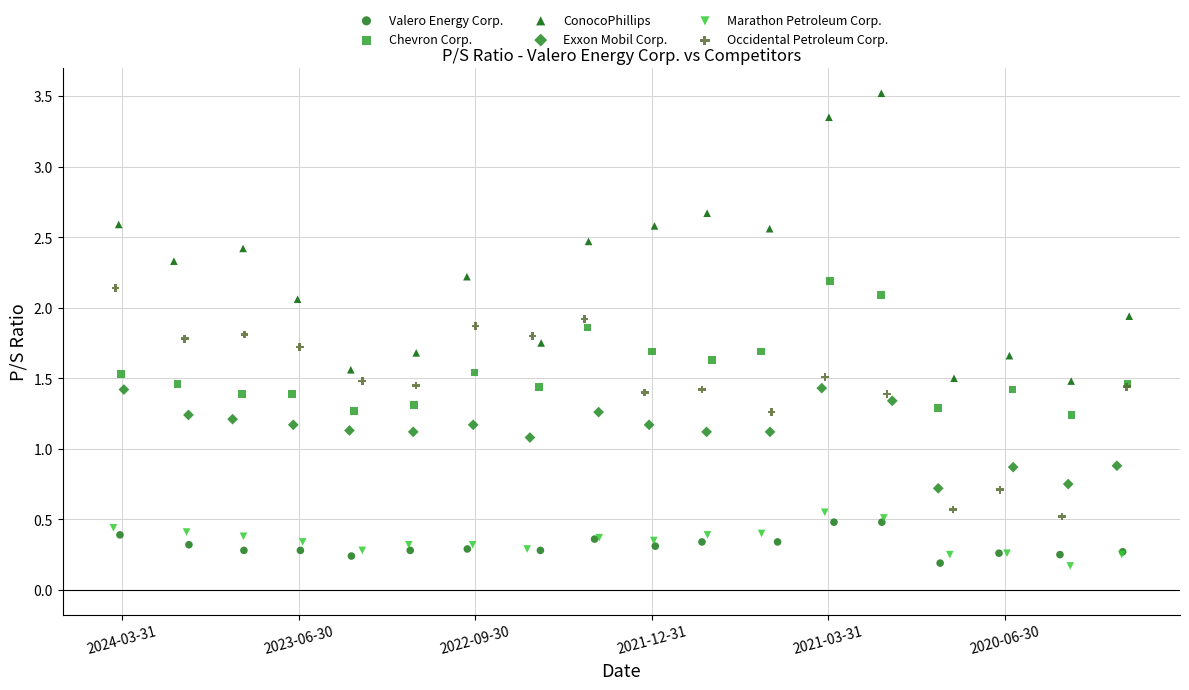

Which series reaches the maximum Y coordinate?

ConocoPhillips